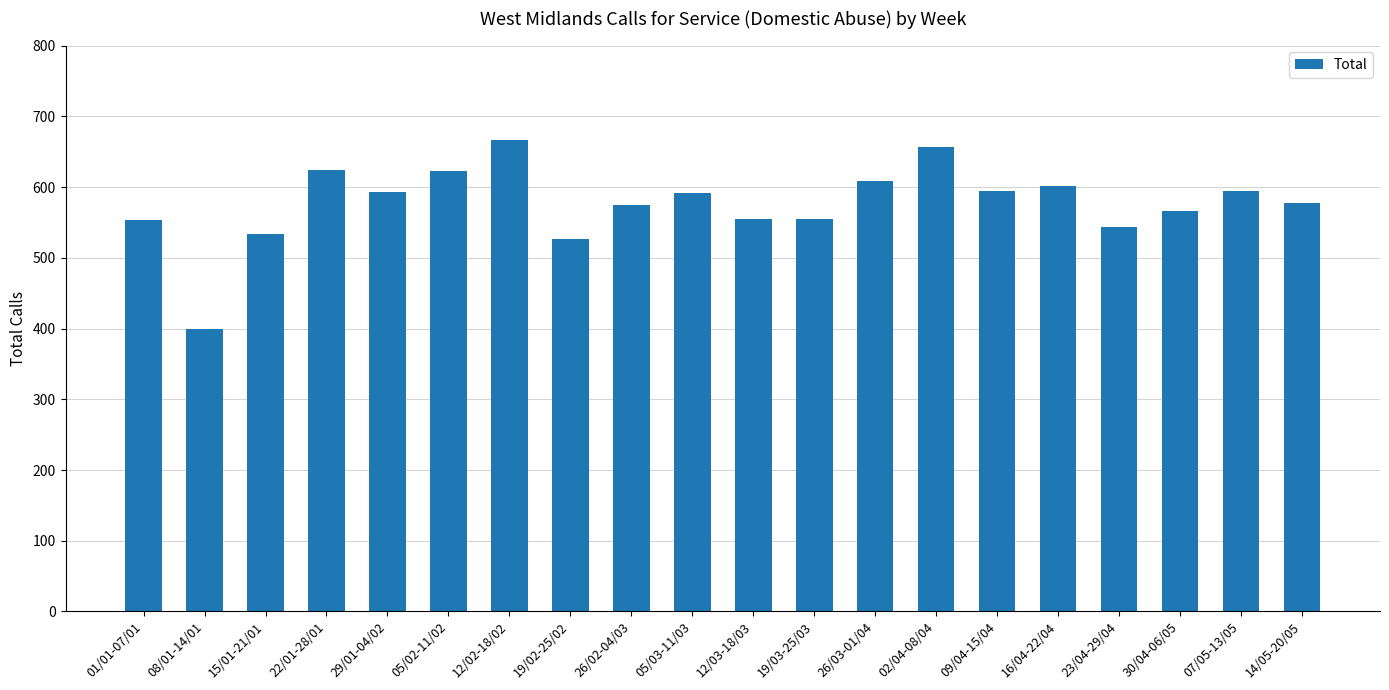

What is the difference between the maximum and minimum values?

267